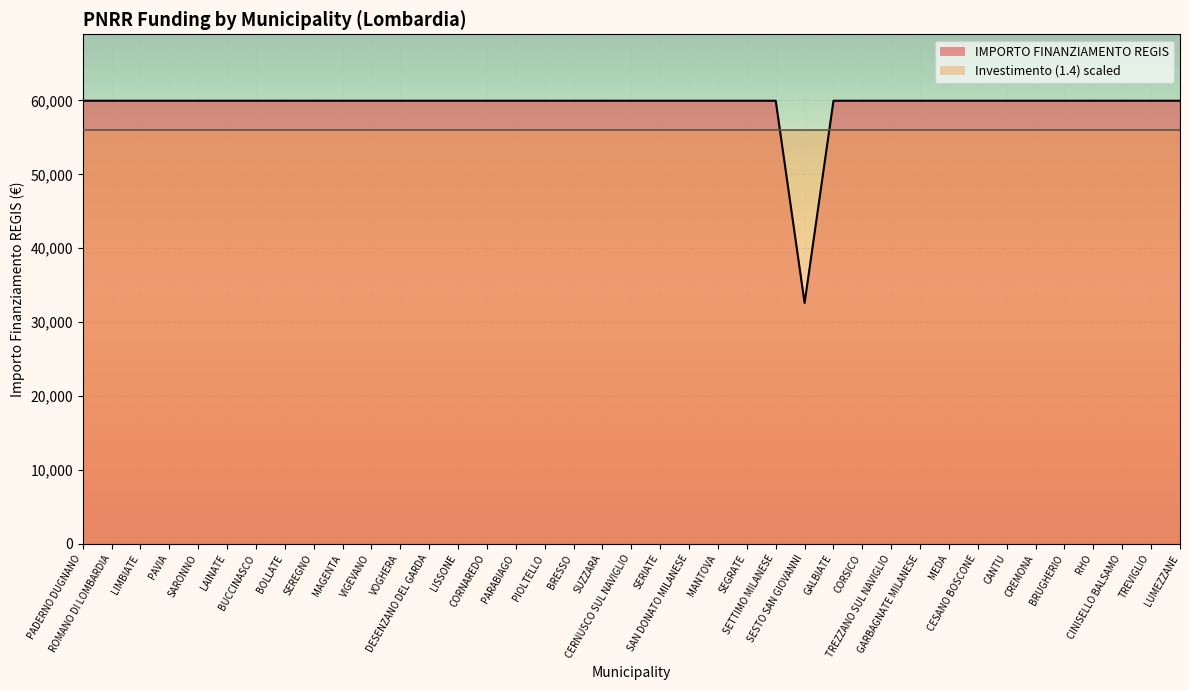

What is the maximum value shown in the chart?

59966